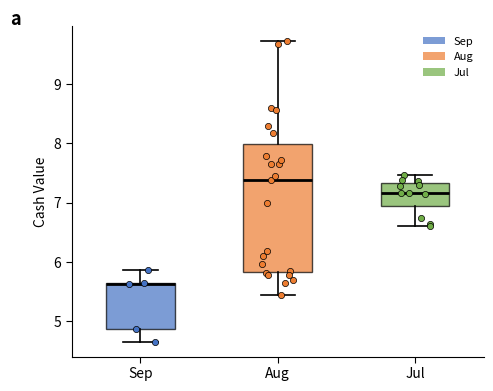

Where is the lower edge of the box for Jul on the y-axis? The values are not printed on the chart, so give them approximately, as read against the axis.

6.9